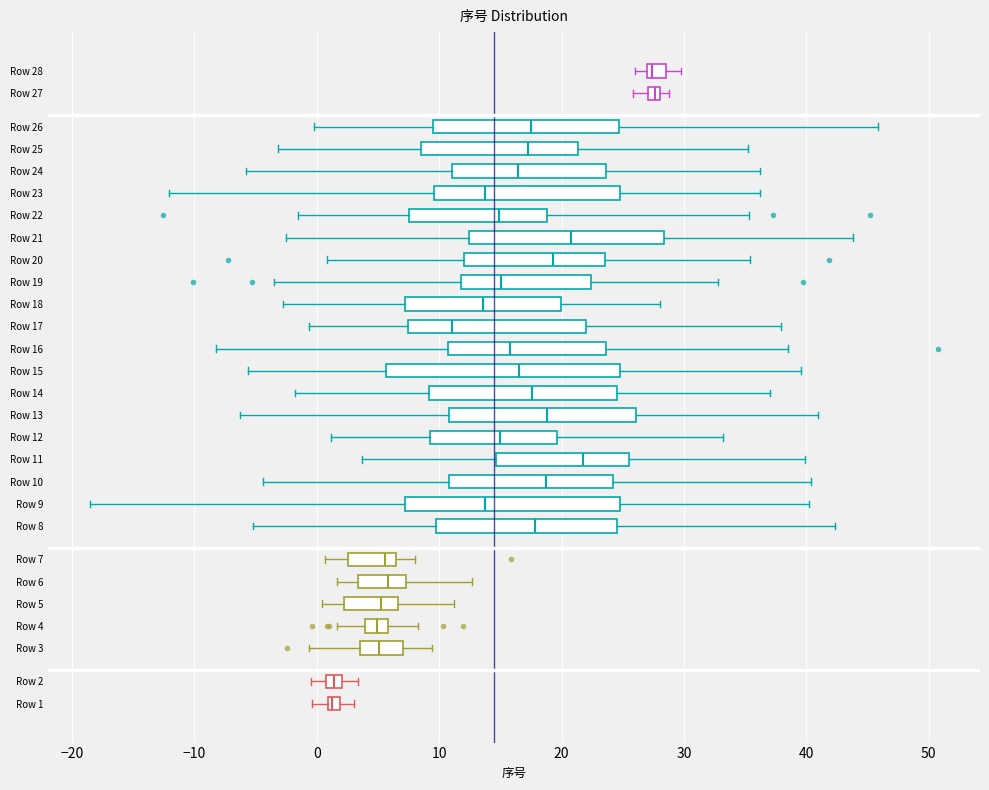

Where does the right whisker of the box for Row 8 end on the x-axis? The values are not printed on the chart, so give them approximately, as read against the axis.

42